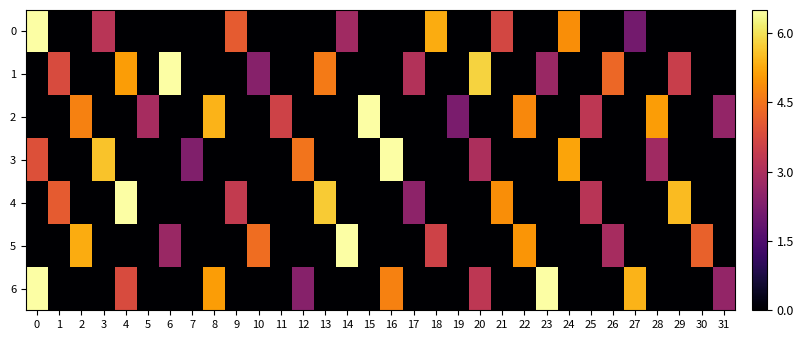

Reading left to right, transcribe all the data shown in this chart.

0: 0=6.5	1=0.0	2=0.0	3=3.2	4=0.0	5=0.0	6=0.0	7=0.0	8=0.0	9=4.1	10=0.0	11=0.0	12=0.0	13=0.0	14=2.8	15=0.0	16=0.0	17=0.0	18=5.3	19=0.0	20=0.0	21=3.7	22=0.0	23=0.0	24=4.9	25=0.0	26=0.0	27=2.1	28=0.0	29=0.0	30=0.0	31=0.0
1: 0=0.0	1=3.8	2=0.0	3=0.0	4=5.1	5=0.0	6=6.5	7=0.0	8=0.0	9=0.0	10=2.4	11=0.0	12=0.0	13=4.6	14=0.0	15=0.0	16=0.0	17=3.1	18=0.0	19=0.0	20=5.8	21=0.0	22=0.0	23=2.7	24=0.0	25=0.0	26=4.3	27=0.0	28=0.0	29=3.5	30=0.0	31=0.0
2: 0=0.0	1=0.0	2=4.7	3=0.0	4=0.0	5=2.9	6=0.0	7=0.0	8=5.4	9=0.0	10=0.0	11=3.6	12=0.0	13=0.0	14=0.0	15=6.5	16=0.0	17=0.0	18=0.0	19=2.2	20=0.0	21=0.0	22=4.8	23=0.0	24=0.0	25=3.3	26=0.0	27=0.0	28=5.1	29=0.0	30=0.0	31=2.6
3: 0=3.9	1=0.0	2=0.0	3=5.6	4=0.0	5=0.0	6=0.0	7=2.3	8=0.0	9=0.0	10=0.0	11=0.0	12=4.5	13=0.0	14=0.0	15=0.0	16=6.5	17=0.0	18=0.0	19=0.0	20=3.0	21=0.0	22=0.0	23=0.0	24=5.2	25=0.0	26=0.0	27=0.0	28=2.8	29=0.0	30=0.0	31=0.0
4: 0=0.0	1=4.1	2=0.0	3=0.0	4=6.5	5=0.0	6=0.0	7=0.0	8=0.0	9=3.4	10=0.0	11=0.0	12=0.0	13=5.7	14=0.0	15=0.0	16=0.0	17=2.5	18=0.0	19=0.0	20=0.0	21=4.9	22=0.0	23=0.0	24=0.0	25=3.2	26=0.0	27=0.0	28=0.0	29=5.5	30=0.0	31=0.0
5: 0=0.0	1=0.0	2=5.3	3=0.0	4=0.0	5=0.0	6=2.7	7=0.0	8=0.0	9=0.0	10=4.4	11=0.0	12=0.0	13=0.0	14=6.5	15=0.0	16=0.0	17=0.0	18=3.6	19=0.0	20=0.0	21=0.0	22=5.0	23=0.0	24=0.0	25=0.0	26=2.9	27=0.0	28=0.0	29=0.0	30=4.2	31=0.0
6: 0=6.5	1=0.0	2=0.0	3=0.0	4=3.8	5=0.0	6=0.0	7=0.0	8=5.1	9=0.0	10=0.0	11=0.0	12=2.4	13=0.0	14=0.0	15=0.0	16=4.7	17=0.0	18=0.0	19=0.0	20=3.3	21=0.0	22=0.0	23=6.5	24=0.0	25=0.0	26=0.0	27=5.4	28=0.0	29=0.0	30=0.0	31=2.6